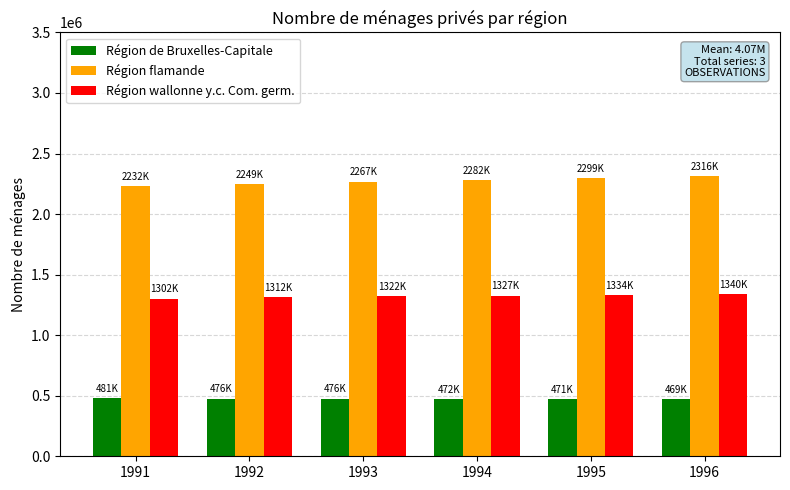

What is the total value across all series at 1993?

4066988